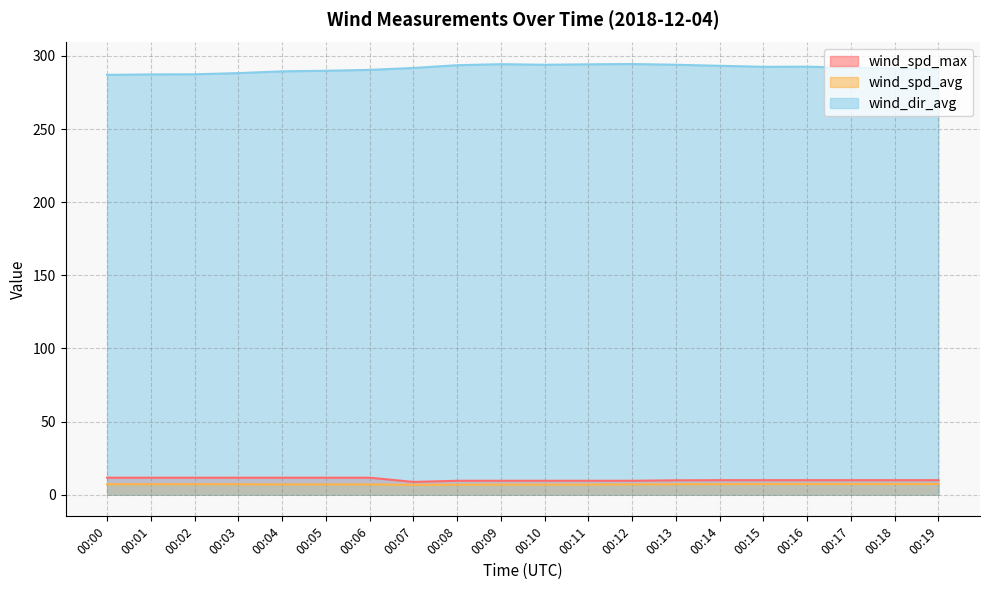

The wind_dir_avg series shows 143.8 at 00:09. True or false?

False